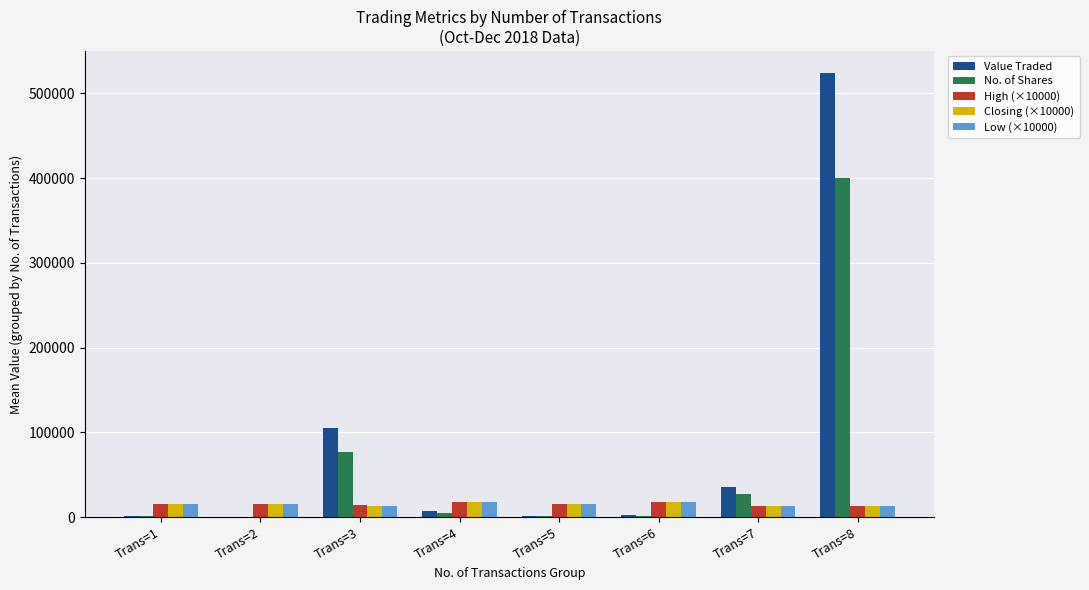

What is the sum of all No. of Shares values?

511363.1